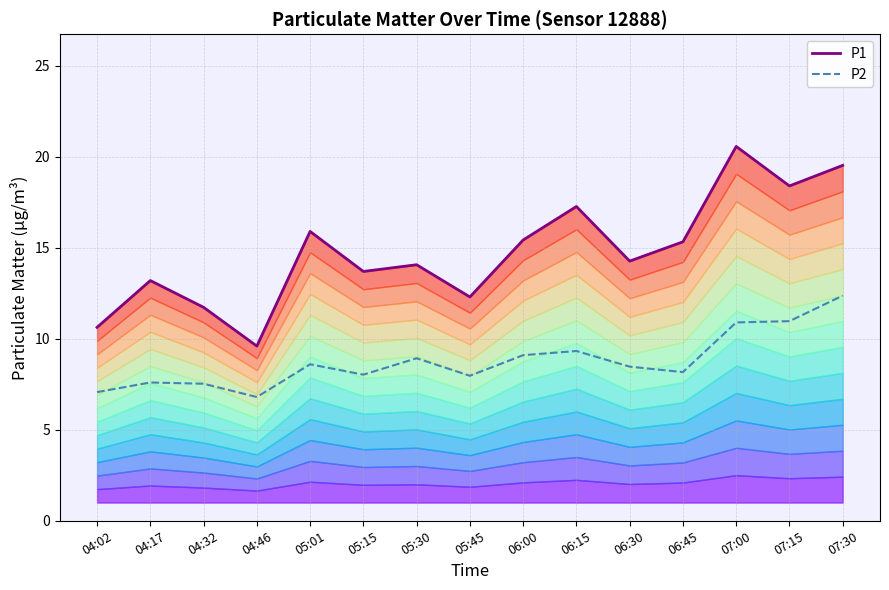

Reading left to right, transcribe all the data shown in this chart.

P1: 04:02=10.6	04:17=13.2	04:32=11.7	04:46=9.6	05:01=15.9	05:15=13.7	05:30=14.1	05:45=12.3	06:00=15.4	06:15=17.3	06:30=14.3	06:45=15.3	07:00=20.6	07:15=18.4	07:30=19.5
P2: 04:02=7.1	04:17=7.6	04:32=7.5	04:46=6.8	05:01=8.6	05:15=8.0	05:30=8.9	05:45=8.0	06:00=9.1	06:15=9.3	06:30=8.5	06:45=8.2	07:00=10.9	07:15=11.0	07:30=12.4